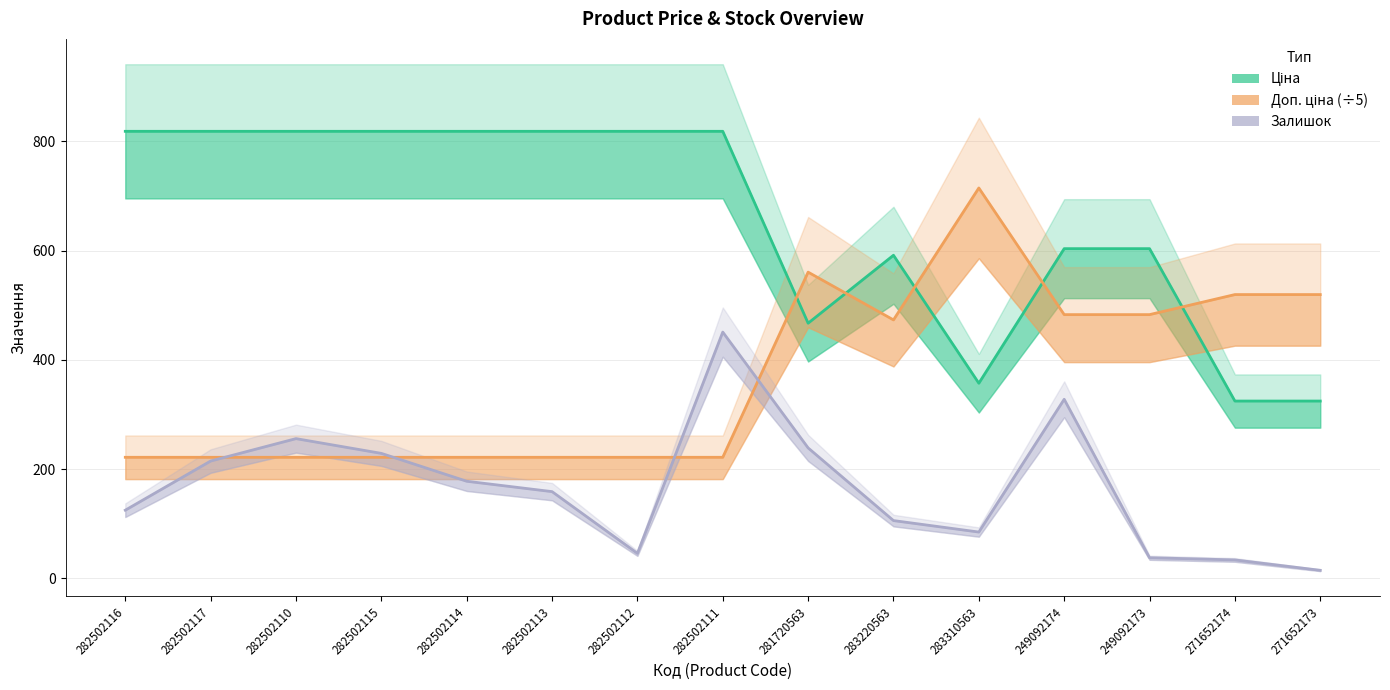

The value of Ціна at 283310563 is 357.4. True or false?

True